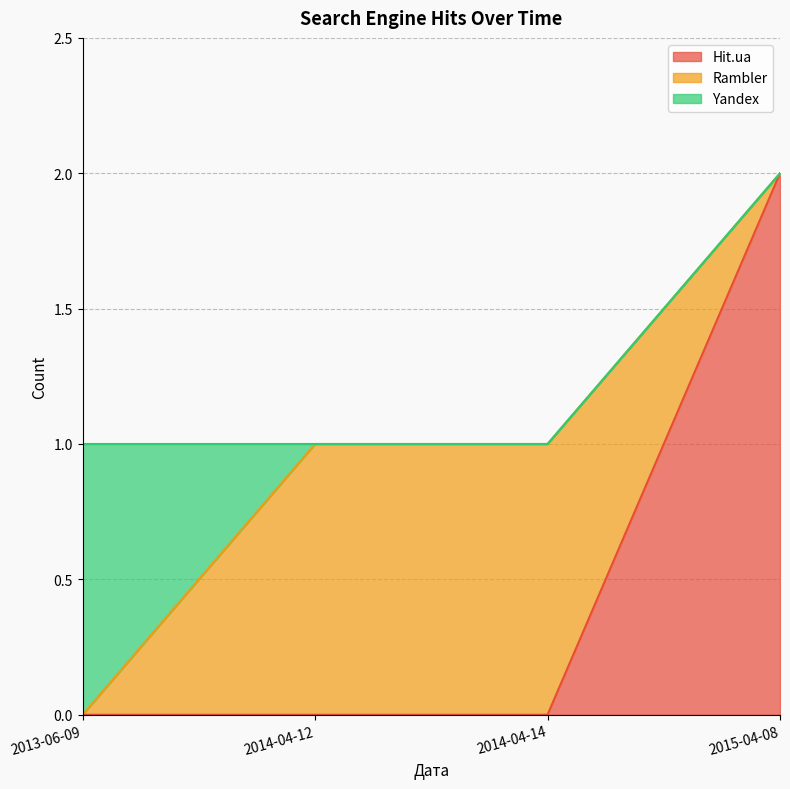

At which category is the sum across all series the highest?

2015-04-08